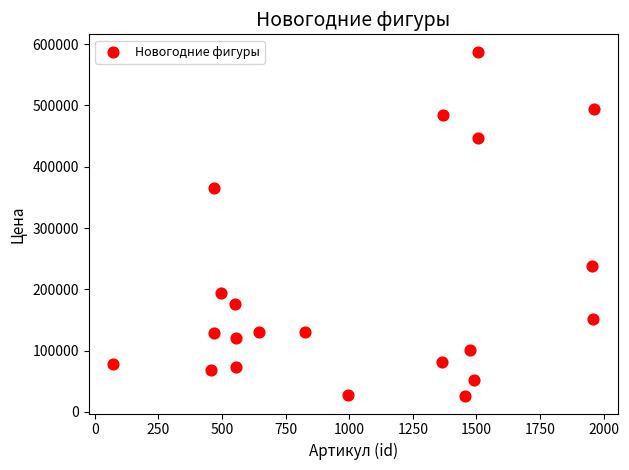

What is the range of X values (max minus min)?

1890